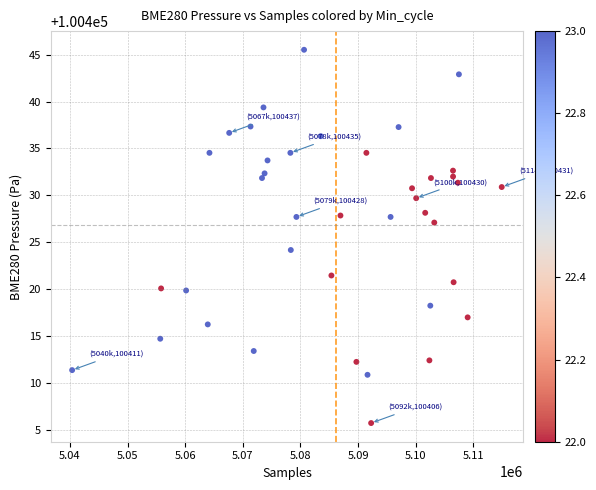

What Y value in the scatter plot is closest to 100425?

100424.2